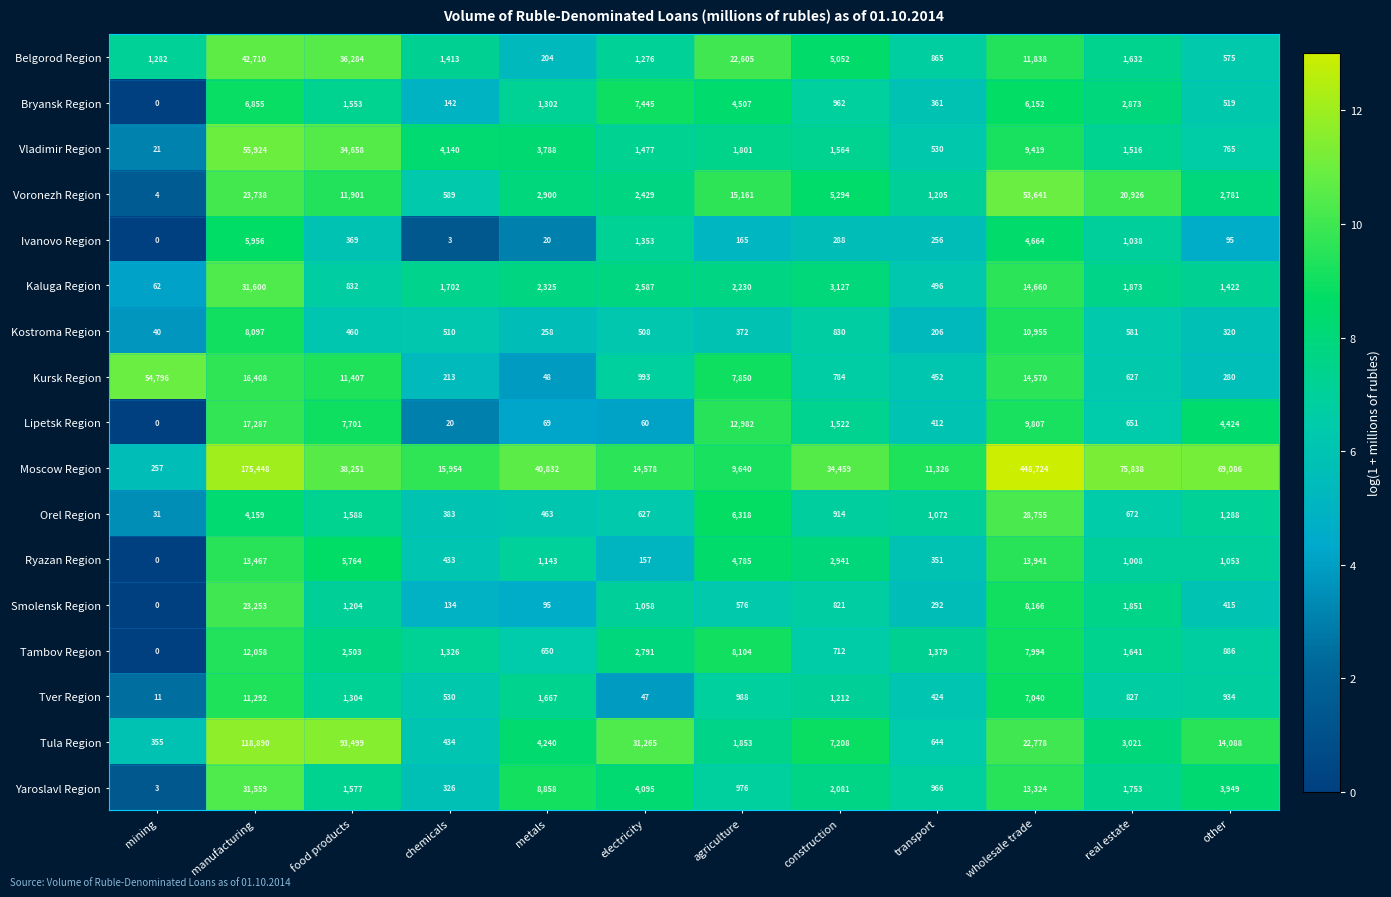

What is the spread (max minus min) of values at other?

68991